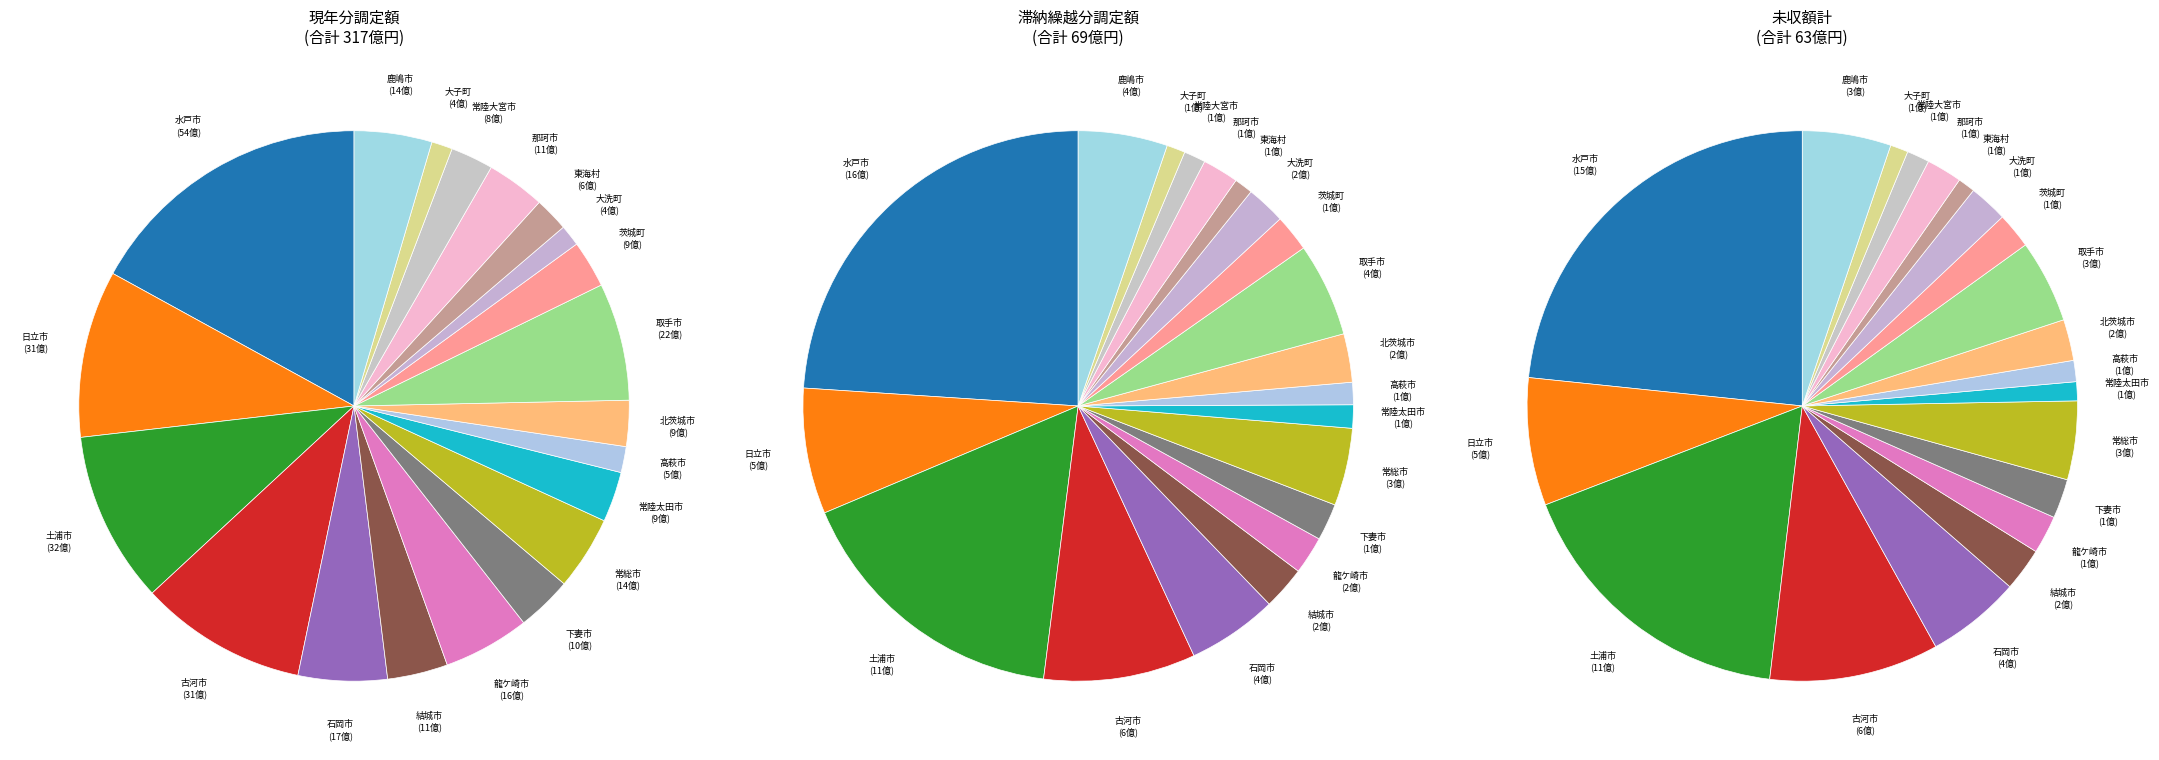

To the nearest percent, what portion does 那珂市 represent?

3%